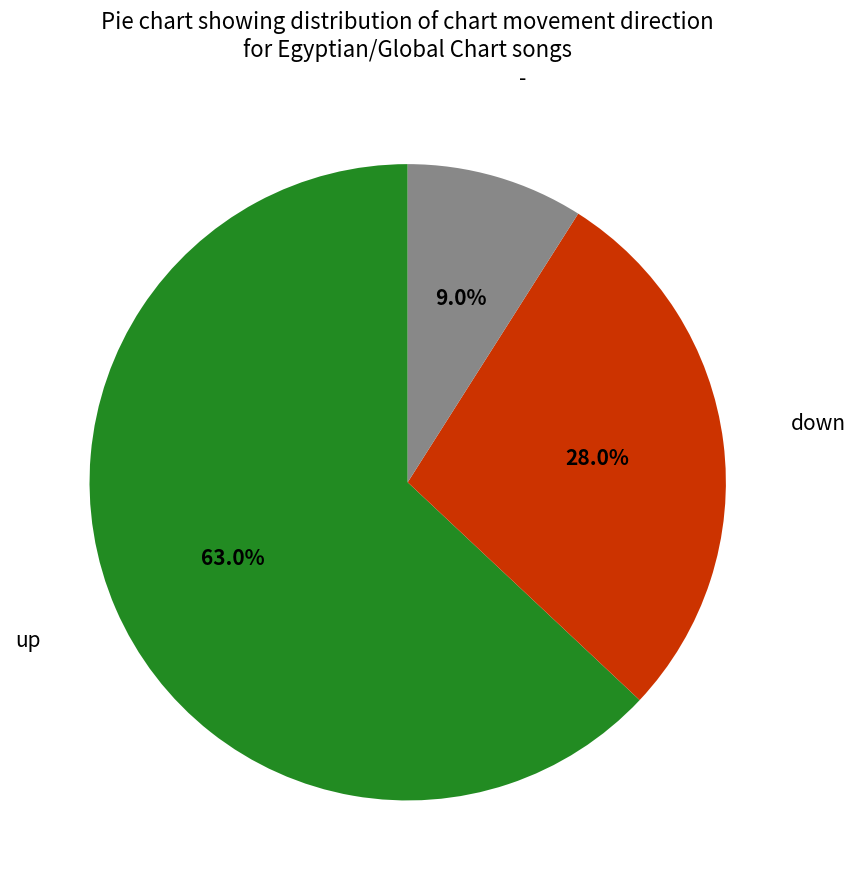

Does any single category account for the majority?

Yes